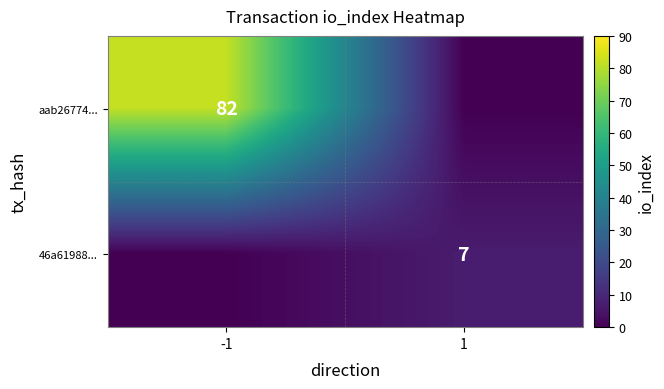

The aab26774... series shows 147 at -1. True or false?

False